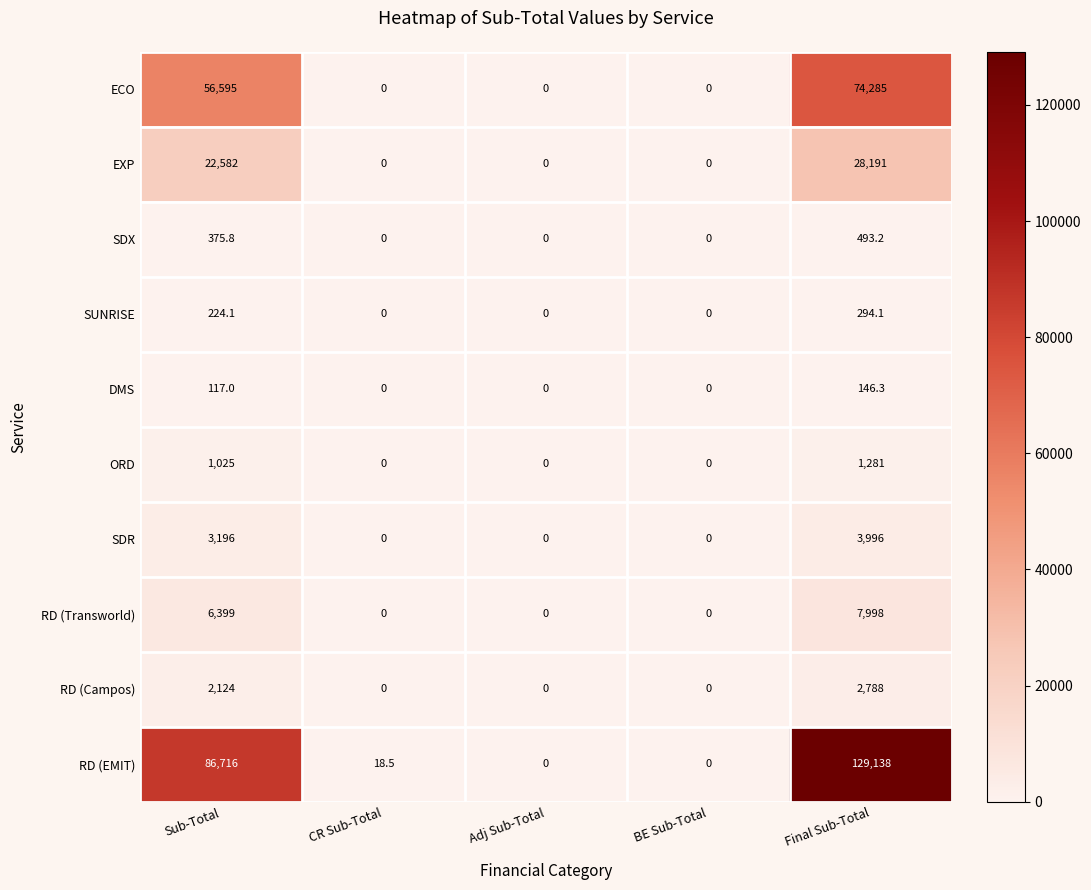

What is the difference between the maximum and minimum values in the SUNRISE series?

294.1